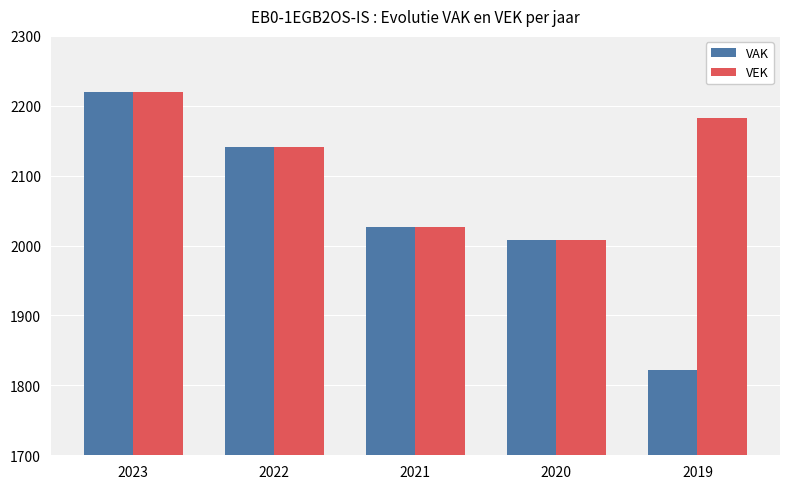

Reading left to right, transcribe all the data shown in this chart.

VAK: 2220	2141	2026	2008	1822
VEK: 2220	2141	2026	2008	2182